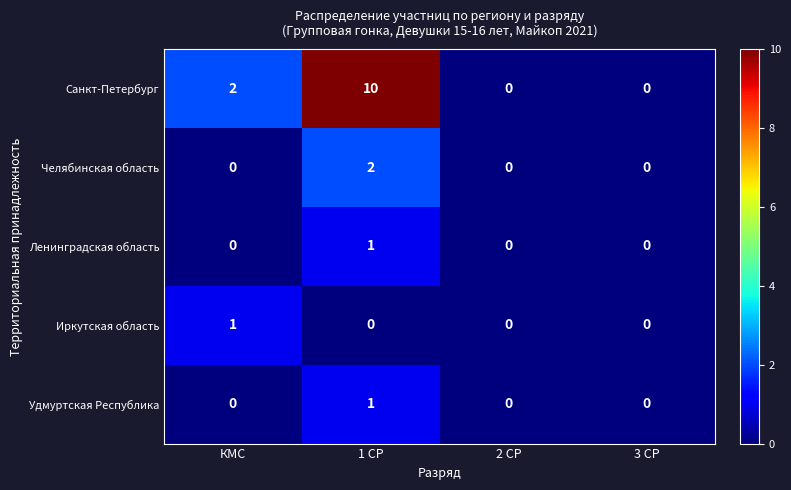

At how many categories does at least one series exceed 3?

1